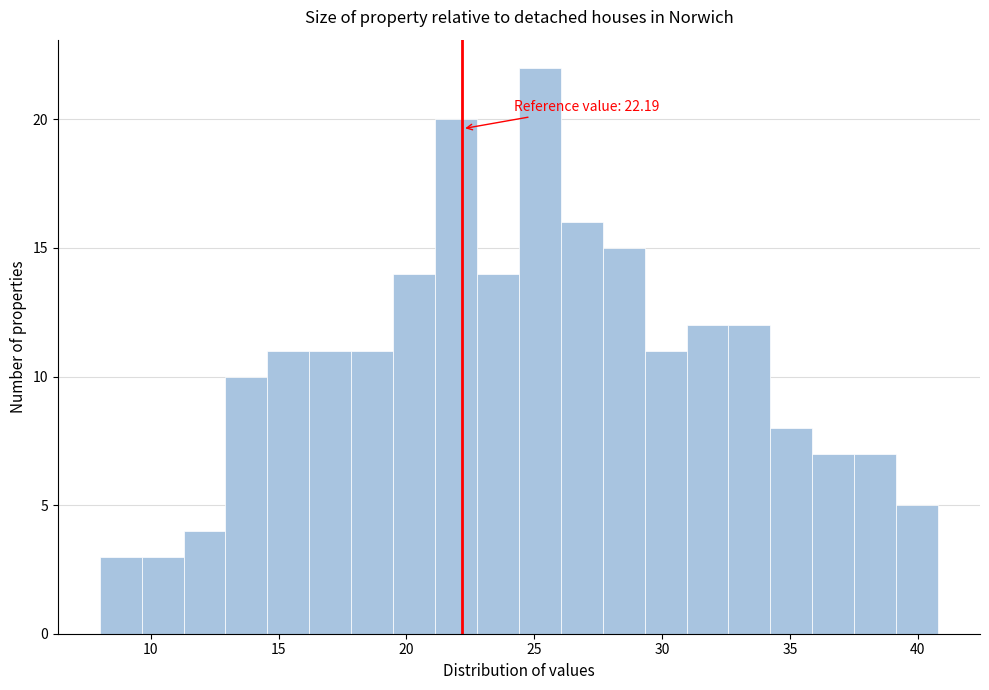

Read against the x-axis, roughly where is the centre of the tallest bar?

25.0